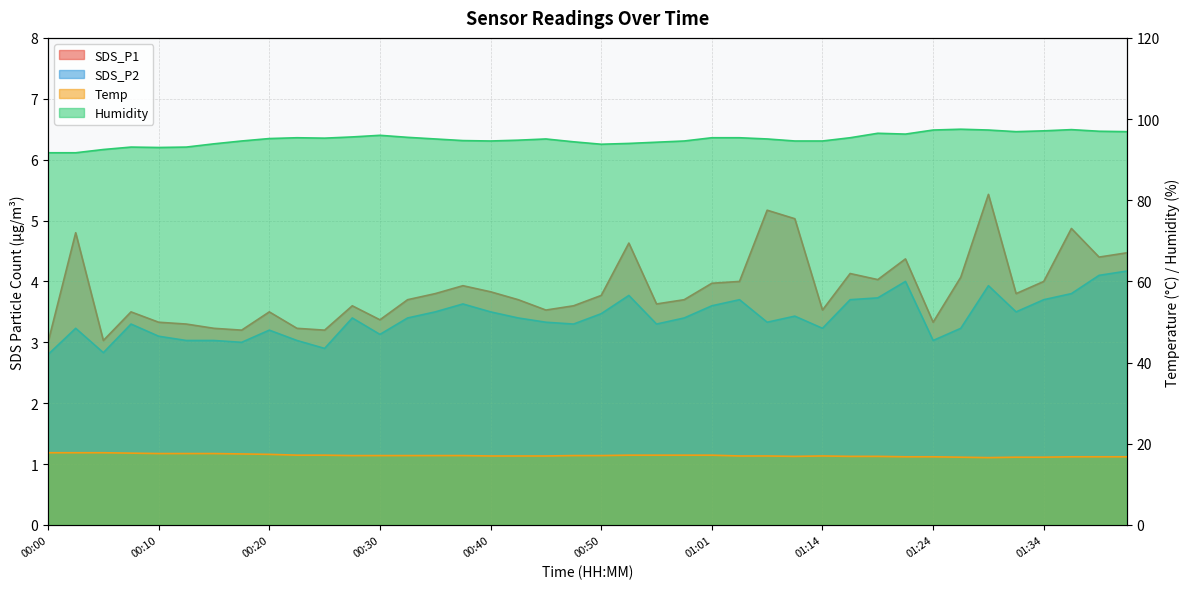

What position from the right is 00:33?

27